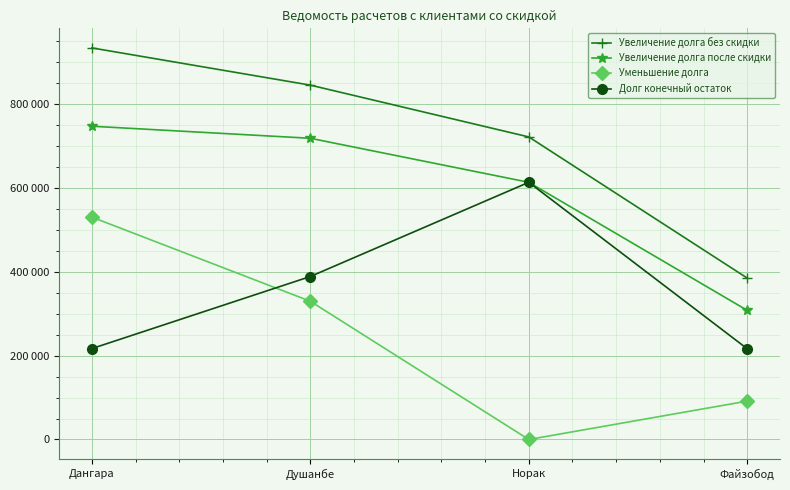

What are all the series names shown in the legend?

Увеличение долга без скидки, Увеличение долга после скидки, Уменьшение долга, Долг конечный остаток